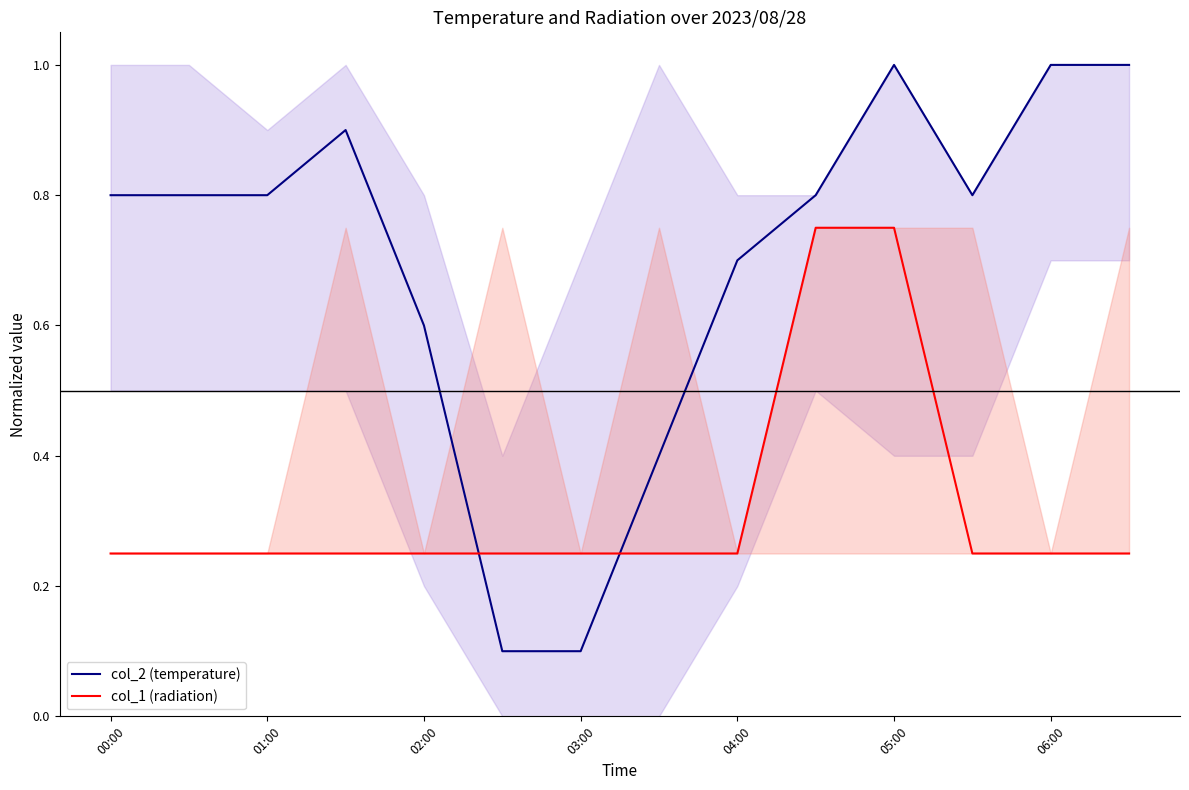

The col_2 (temperature) series shows 1.0 at 06:00. True or false?

True